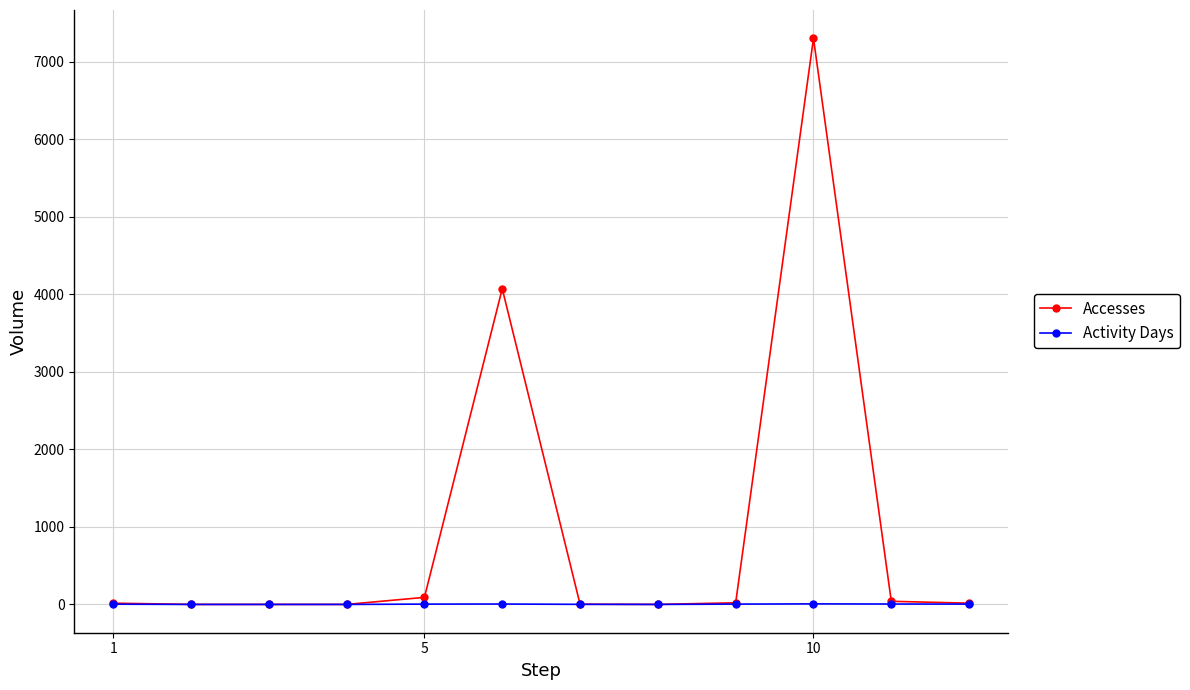

Rank the series by their maximum value, from highest to lowest.

Accesses, Activity Days